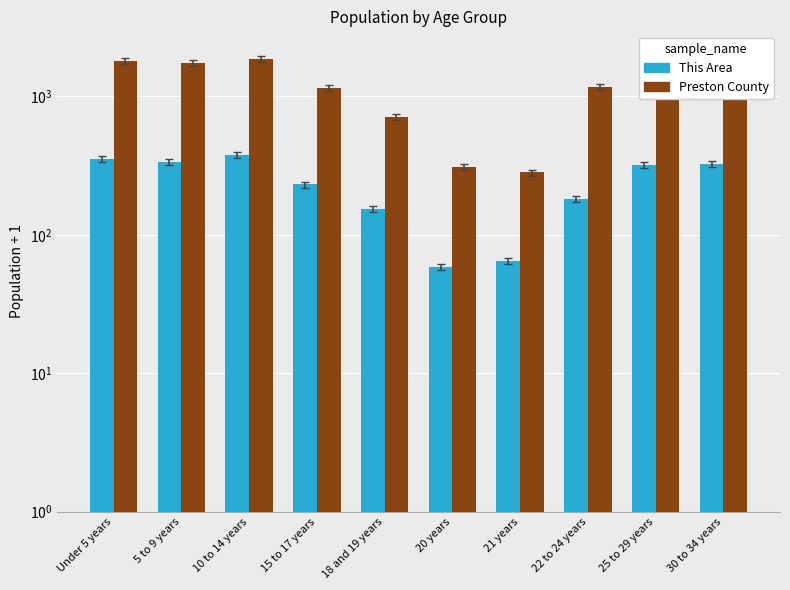

Reading left to right, transcribe all the data shown in this chart.

This Area: Under 5 years=354	5 to 9 years=336	10 to 14 years=376	15 to 17 years=231	18 and 19 years=153	20 years=59	21 years=65	22 to 24 years=182	25 to 29 years=322	30 to 34 years=327
Preston County: Under 5 years=1799	5 to 9 years=1734	10 to 14 years=1865	15 to 17 years=1158	18 and 19 years=713	20 years=309	21 years=282	22 to 24 years=1166	25 to 29 years=2327	30 to 34 years=2299